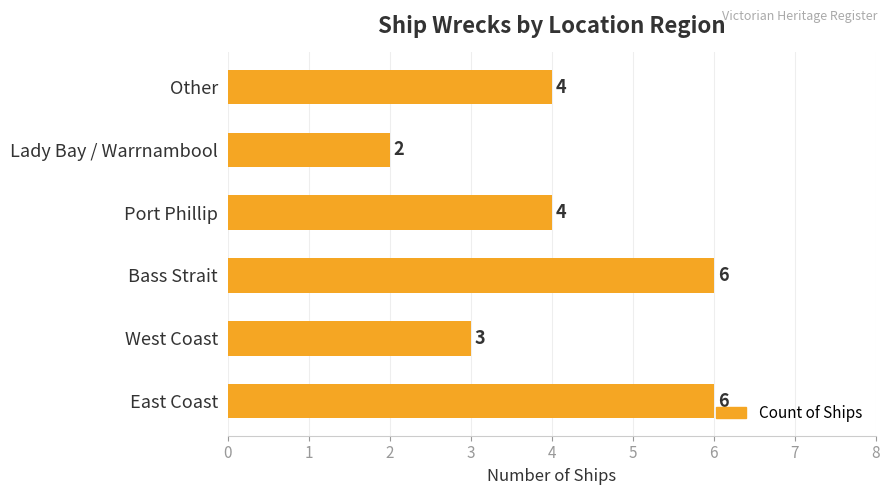

How many series are shown in this chart?

1